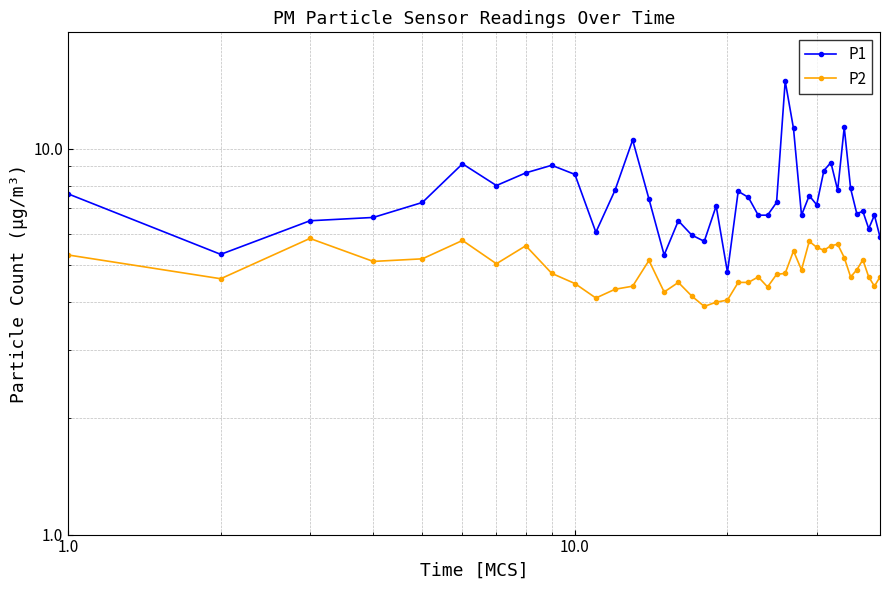

True or false: P2 and P1 intersect in this chart.

False